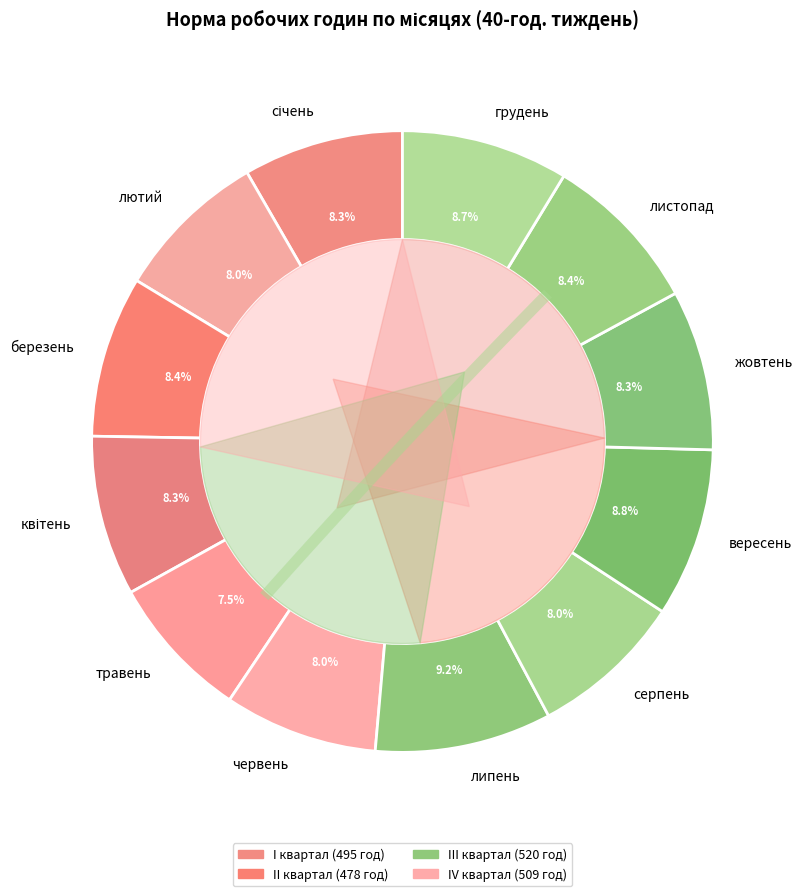

To the nearest percent, what is the combined percentage of червень and серпень?

16%